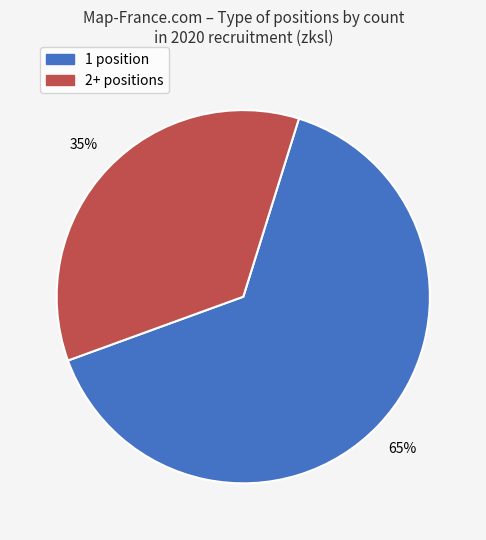

To the nearest percent, what is the average slice percentage?

50%